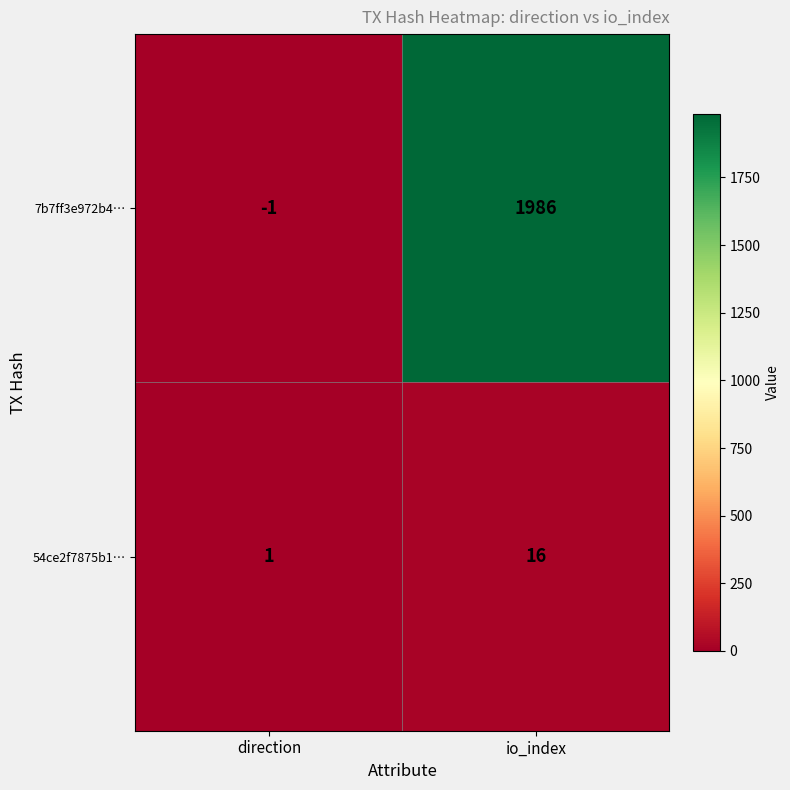

Reading left to right, what are all the values shown in this chart?

7b7ff3e972b4…: -1	1986
54ce2f7875b1…: 1	16